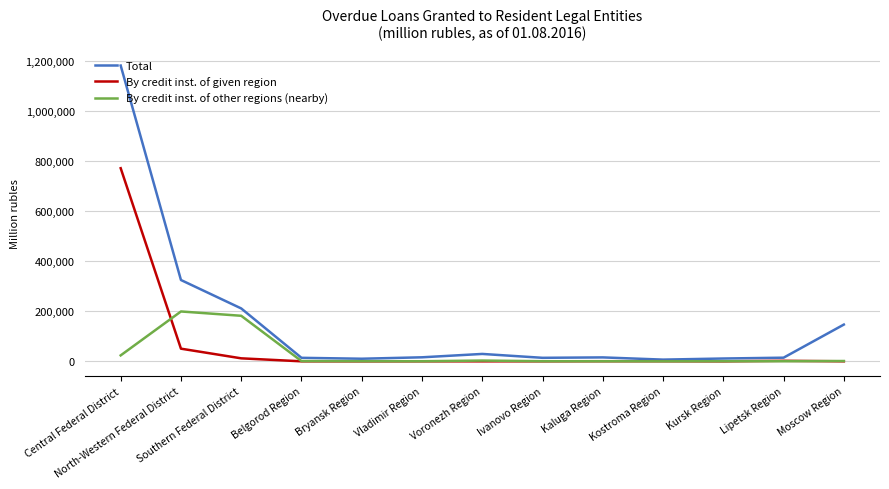

The value of By credit inst. of other regions (nearby) at Southern Federal District is 306033. True or false?

False